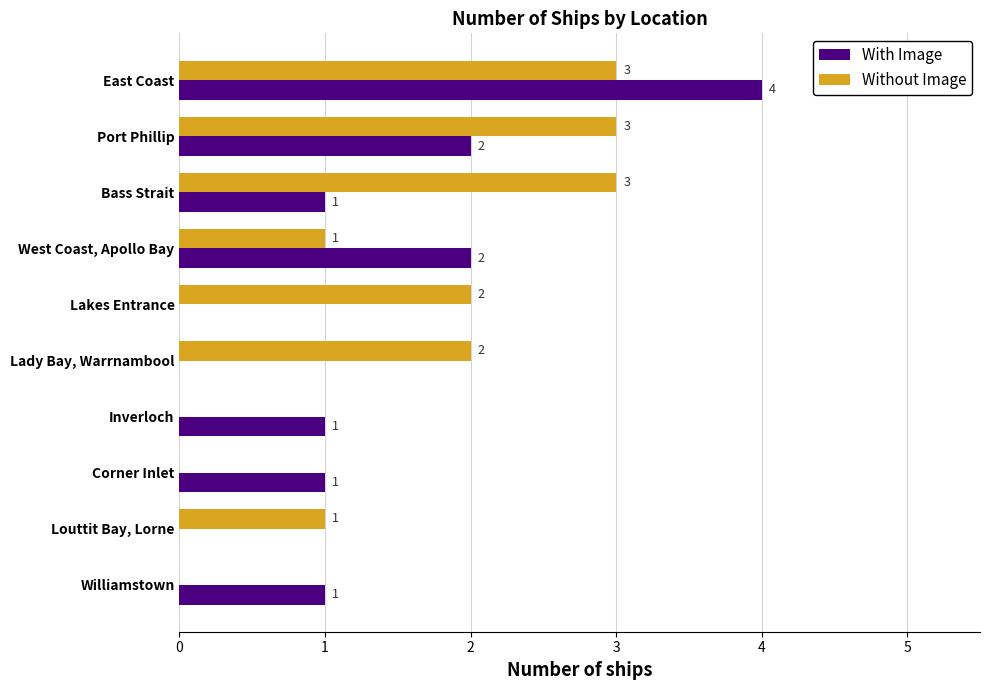

Which series has the largest total across all categories?

Without Image